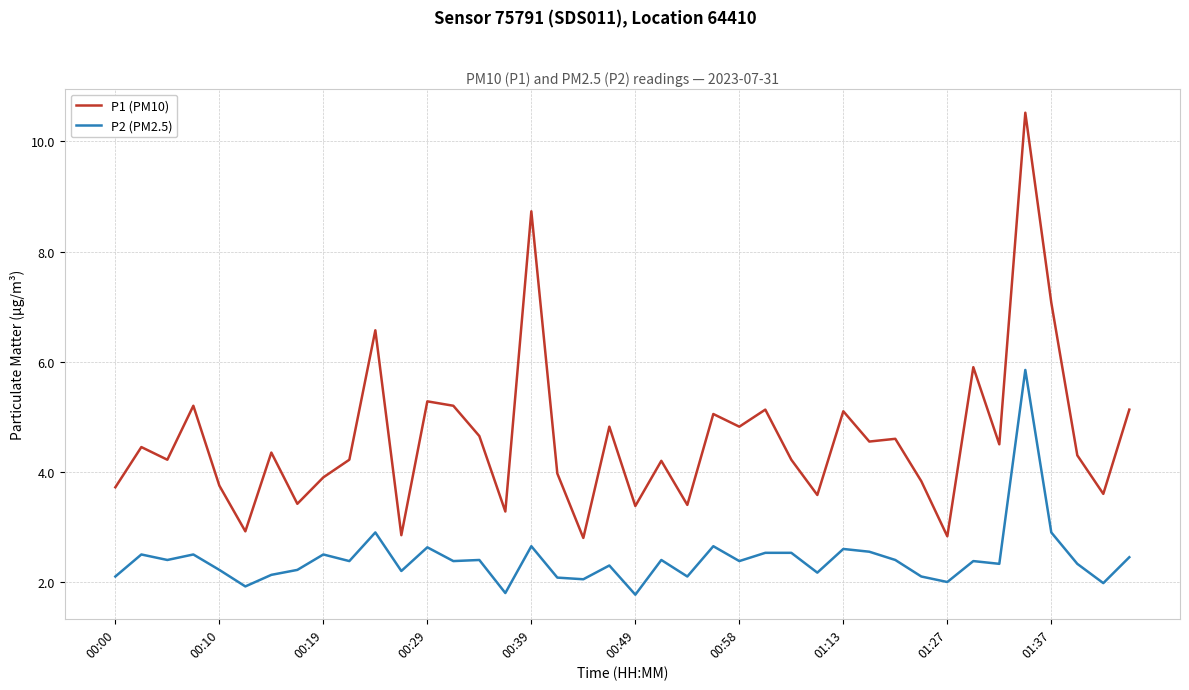

At how many categories does at least one series exceed 3?

36